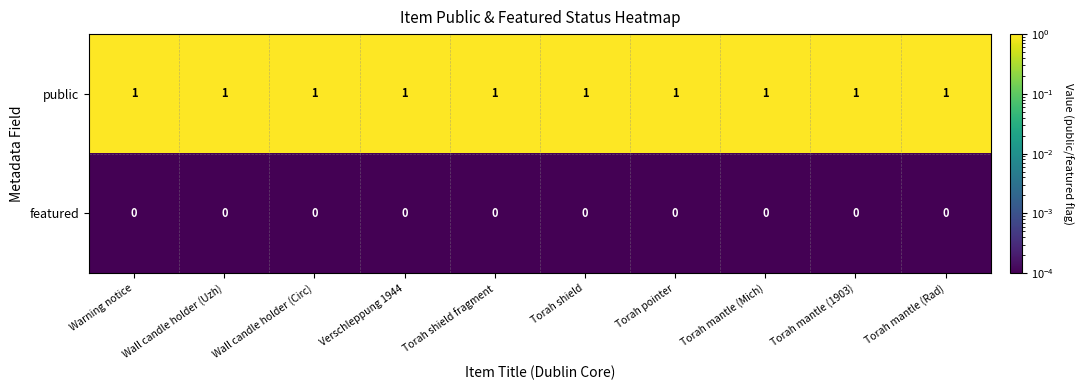

List the series in order of their peak value, lowest first.

featured, public